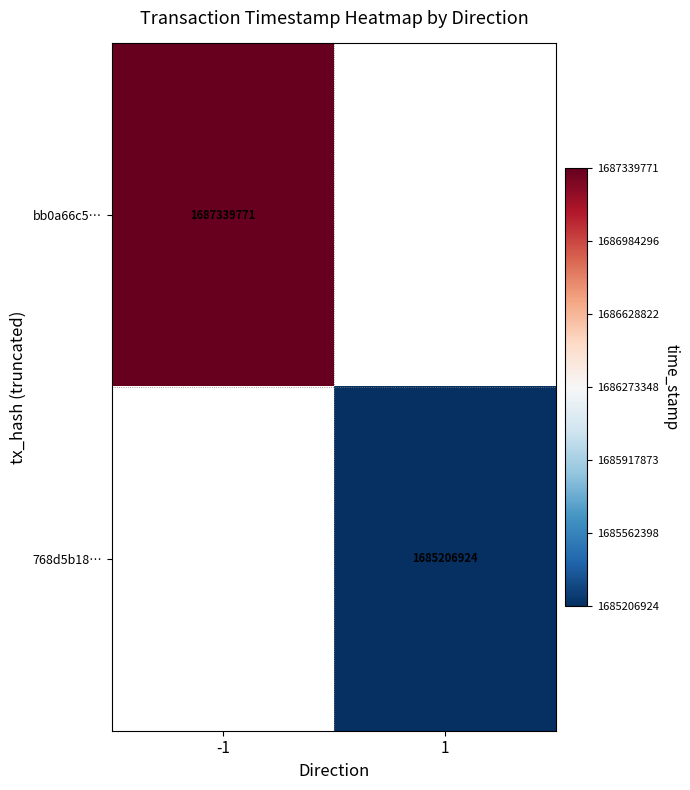

The 768d5b18… series shows 2491589531 at 1. True or false?

False